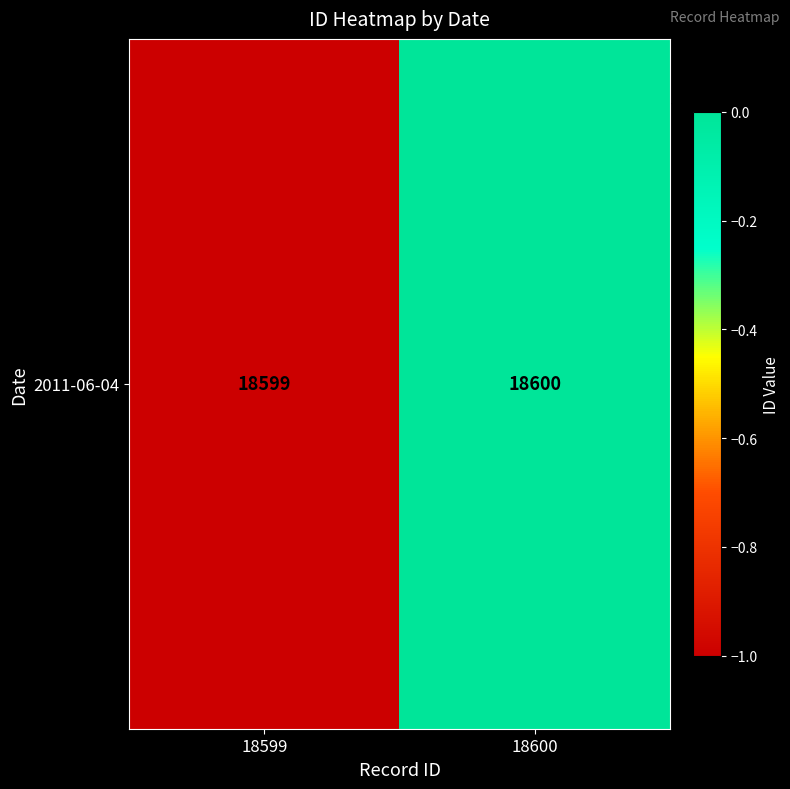

Rank the categories by value from lowest to highest.

18599, 18600